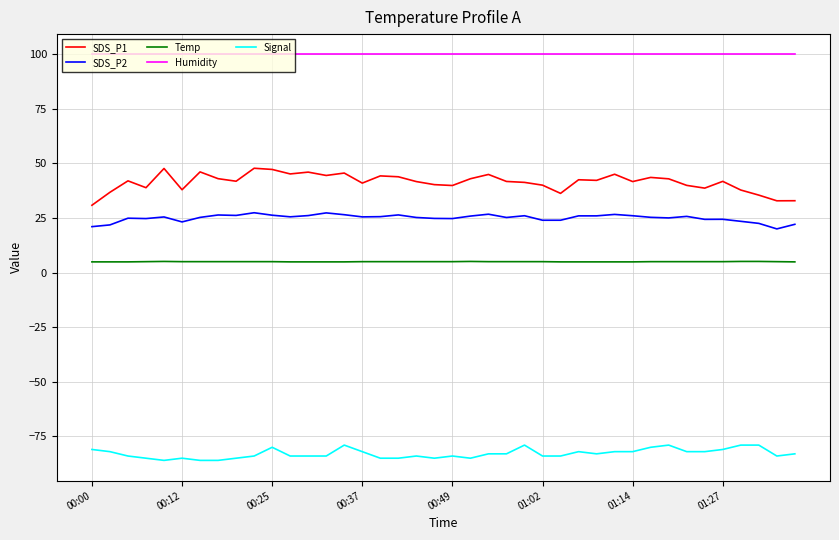

What is the sum of all SDS_P1 values?

1656.7